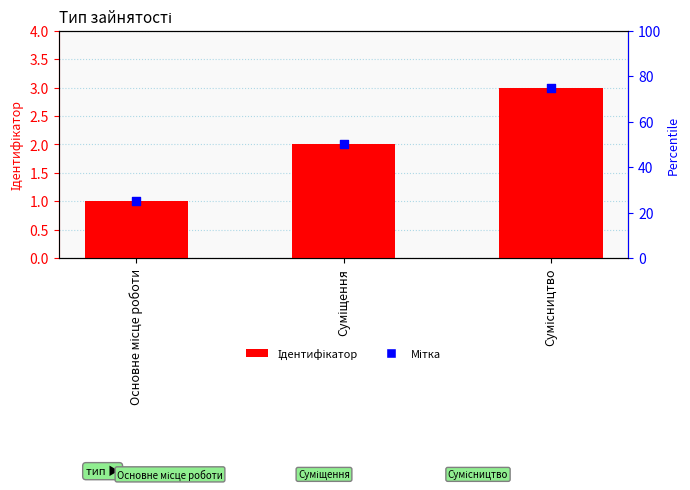

Which series contains the highest Y value?

Ідентифікатор